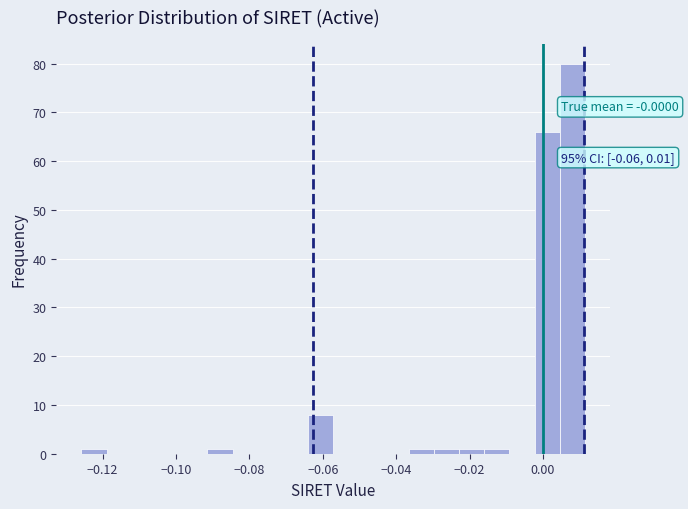

Around what value on the x-axis is the tallest bar? Give the approximate position of its centre, as read against the axis.

0.008